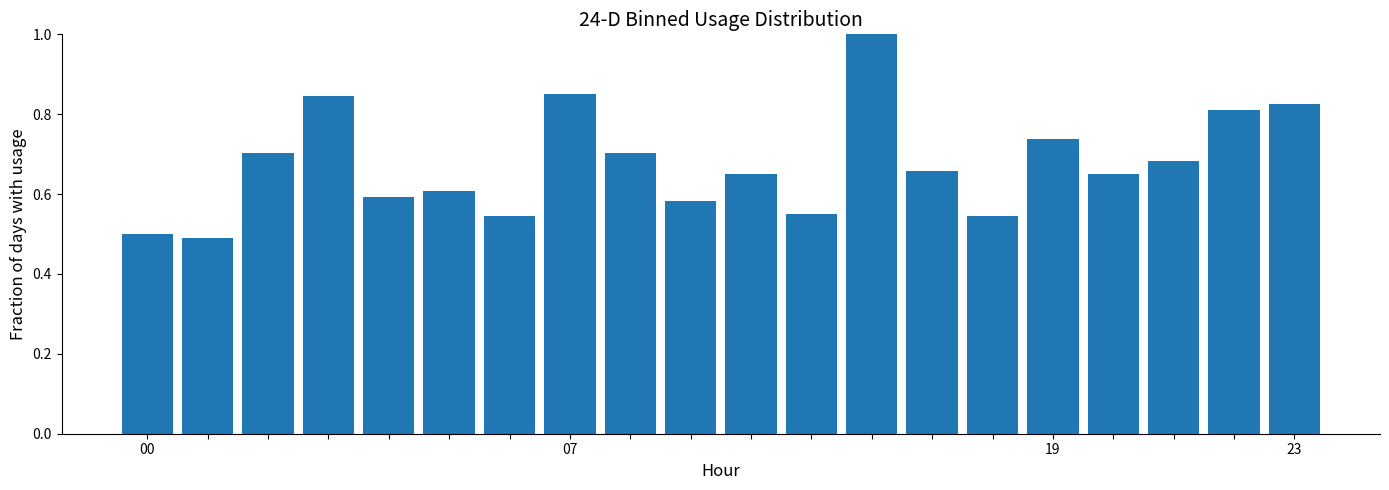

Are the bars horizontal?

No